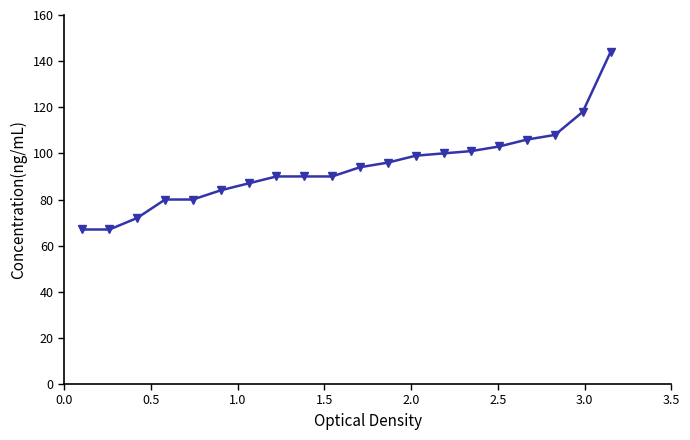

What is the maximum value shown in the chart?

144